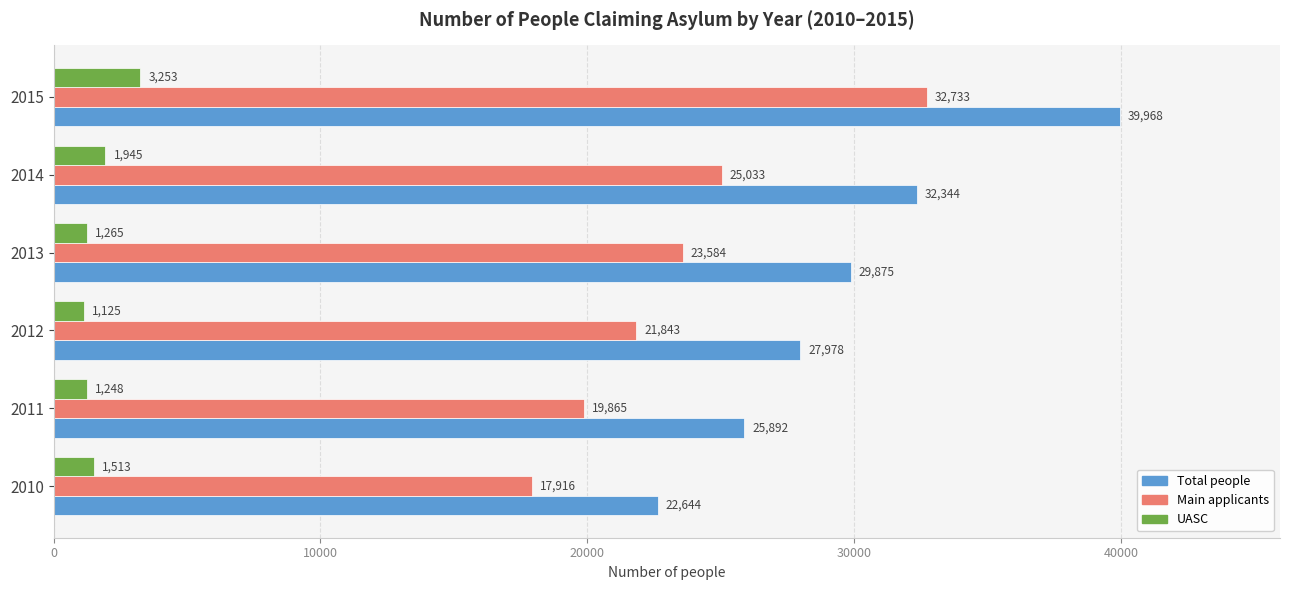

Read the Total people value at 2013, to the nearest 100.

29900